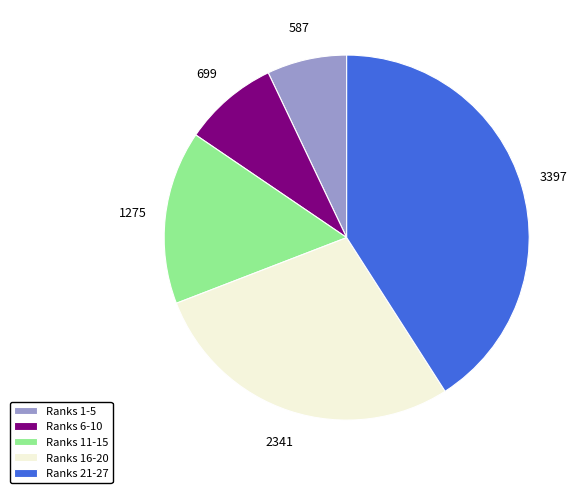

What is the largest slice in the pie chart?

Ranks 21-27